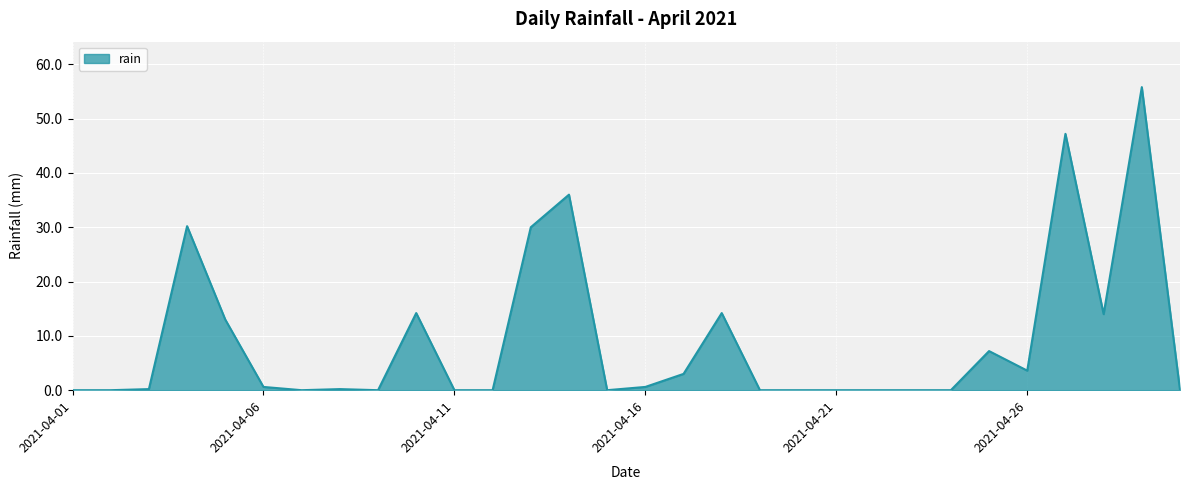

What is the difference between the maximum and minimum values?

55.8